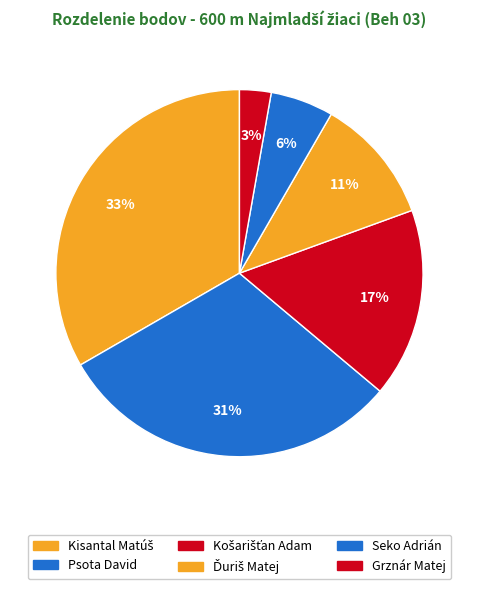

How many slices are in this pie chart?

6